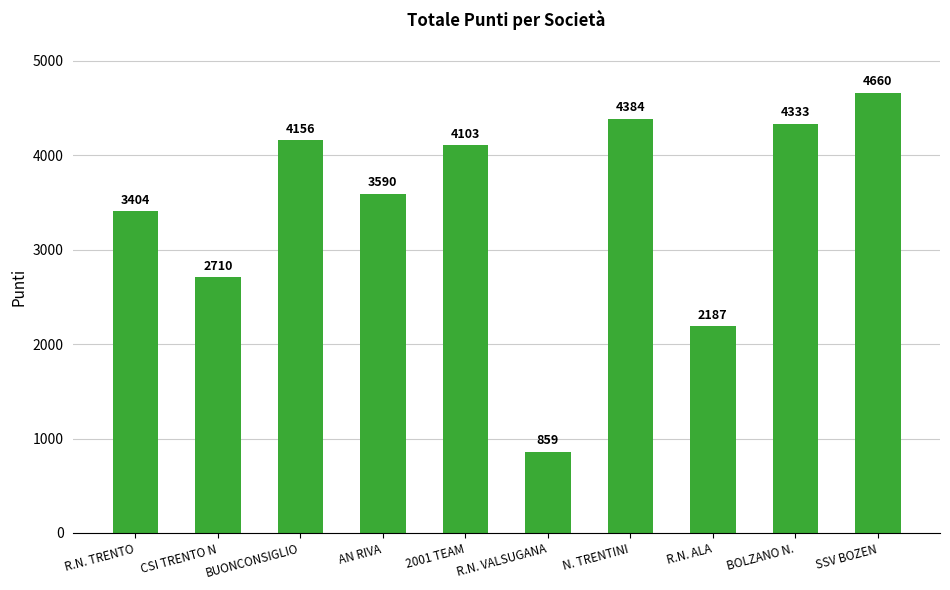

Rank the categories by value from highest to lowest.

SSV BOZEN, N. TRENTINI, BOLZANO N., BUONCONSIGLIO, 2001 TEAM, AN RIVA, R.N. TRENTO, CSI TRENTO N, R.N. ALA, R.N. VALSUGANA